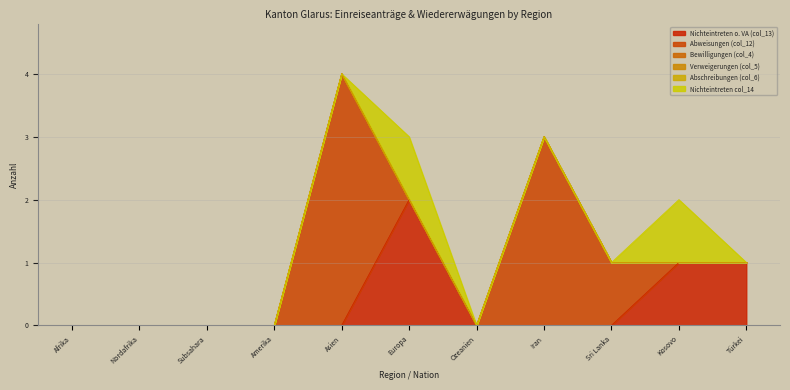

How many lines are shown in the chart?

6